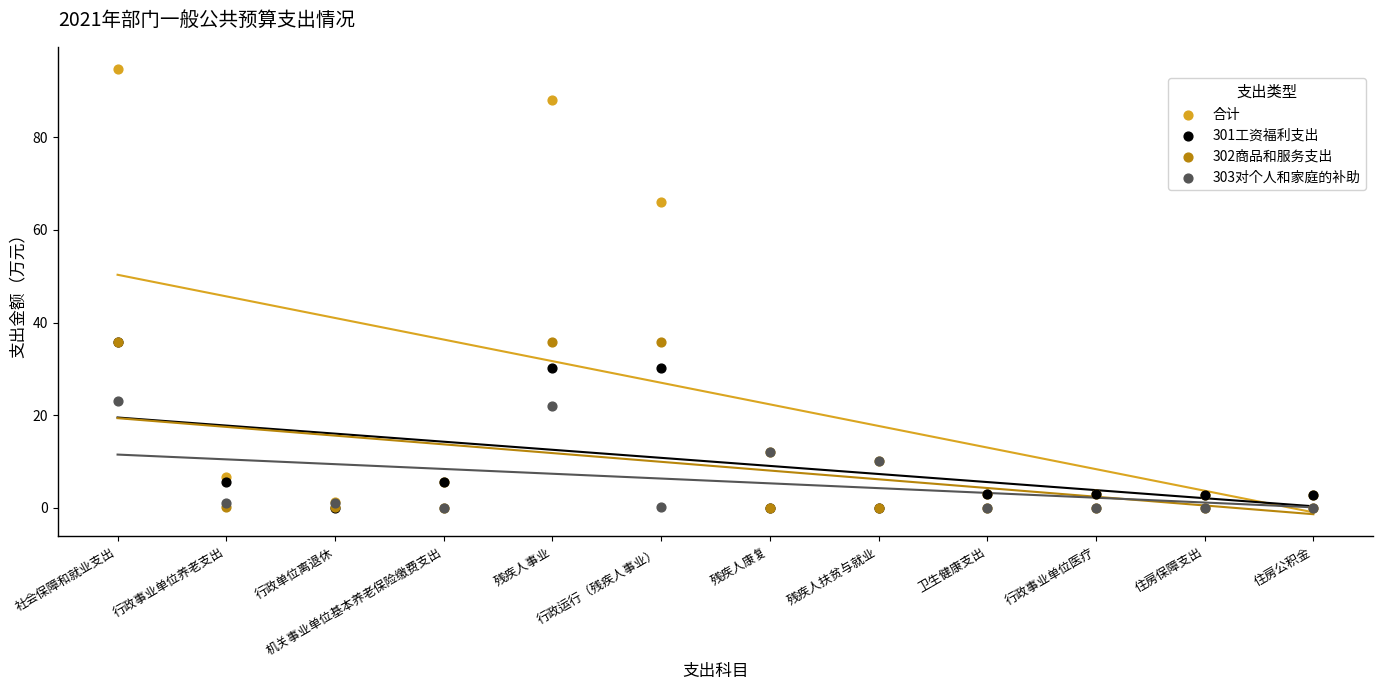

Which series has the largest Y range (max minus min)?

合计